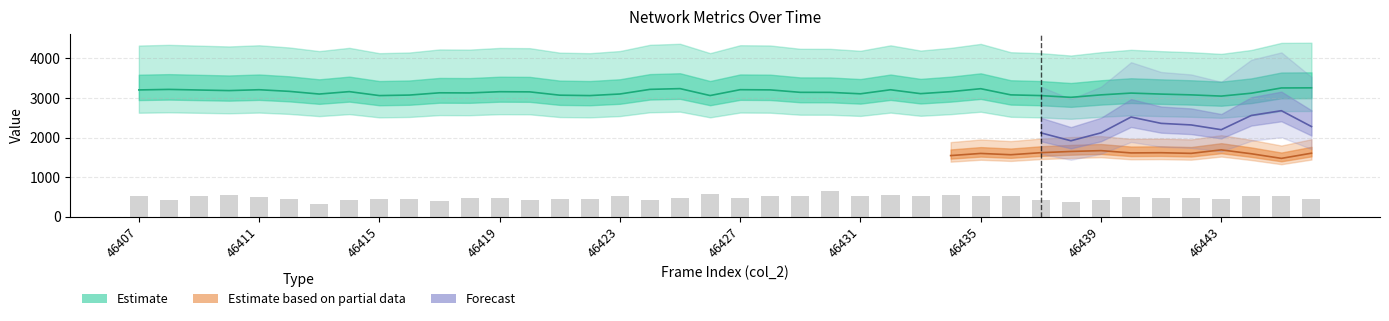

What is the difference between the second highest and second lowest values in the col_6 series?

206